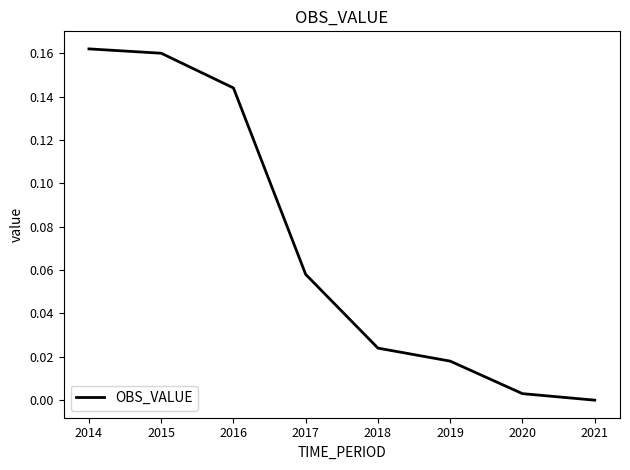

True or false: the data has more than 2 interior local peaks.

False